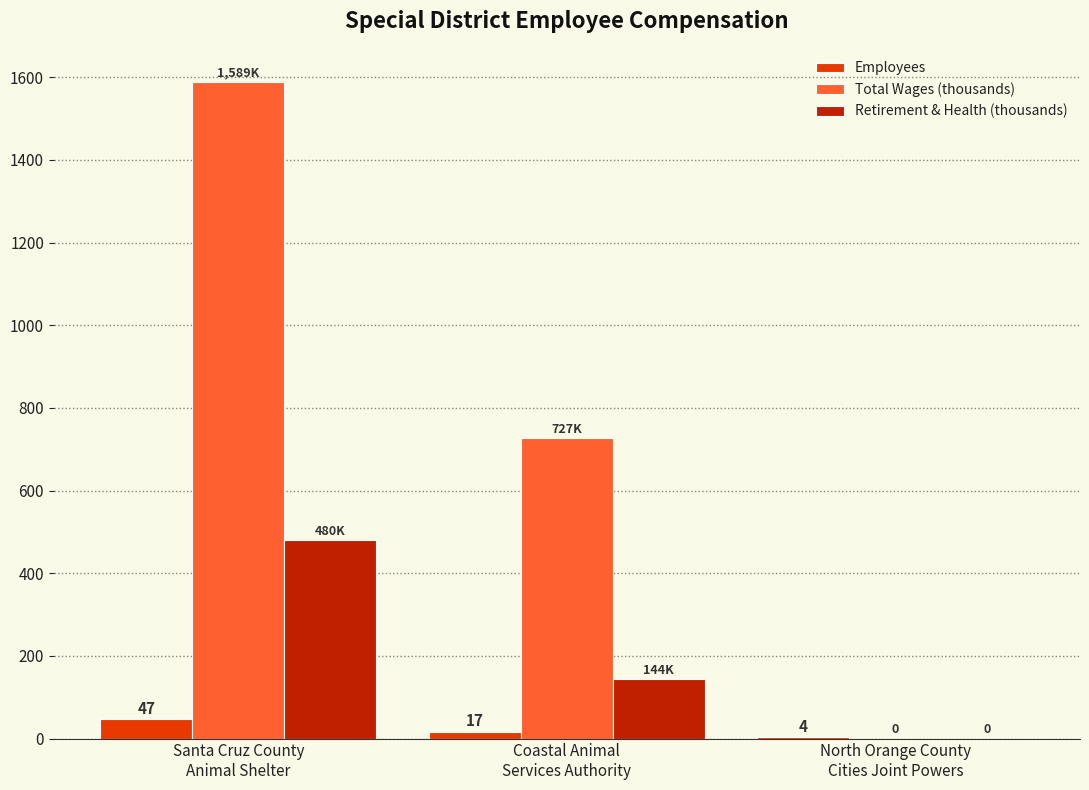

At which category is the sum across all series the highest?

Santa Cruz County
Animal Shelter